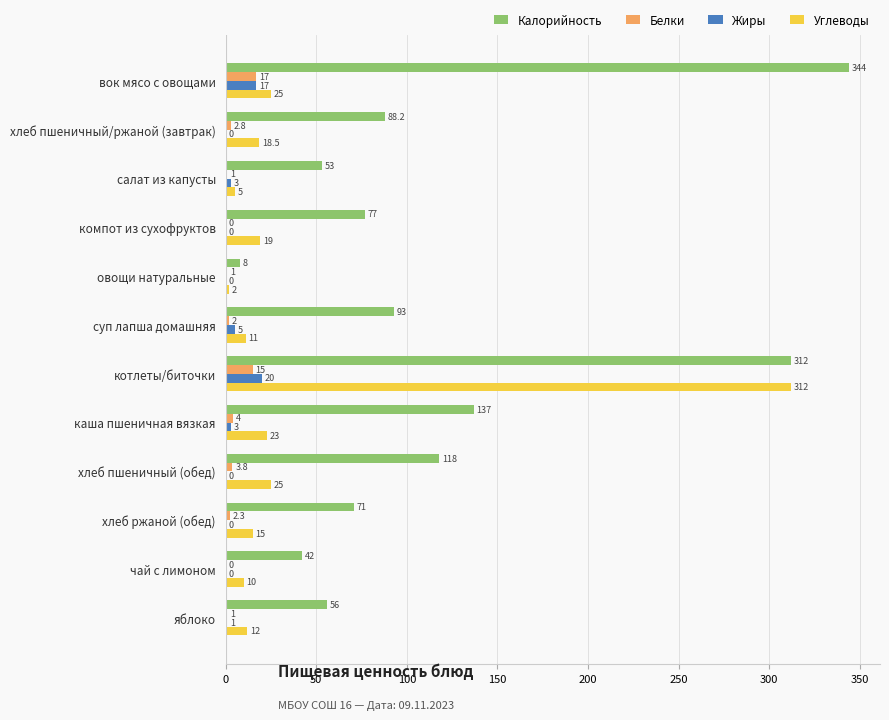

What is the sum of the Углеводы values at хлеб пшеничный (обед) and чай с лимоном?

35.0